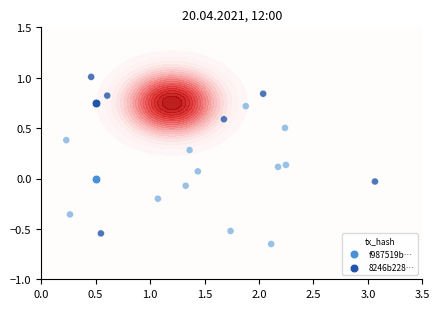

Rank the series by their maximum value, from lowest to highest.

f987519b60c2797ce8543704fd2fab6f6789b68, 8246b2287f6ecf33298d82c0cdc9ec5bd33c0af